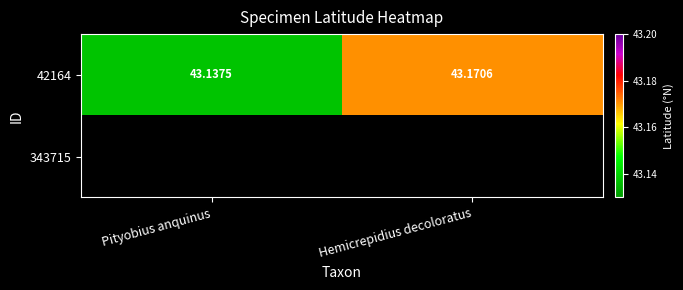

Which category has the lowest value in the 42164 series?

Pityobius anquinus